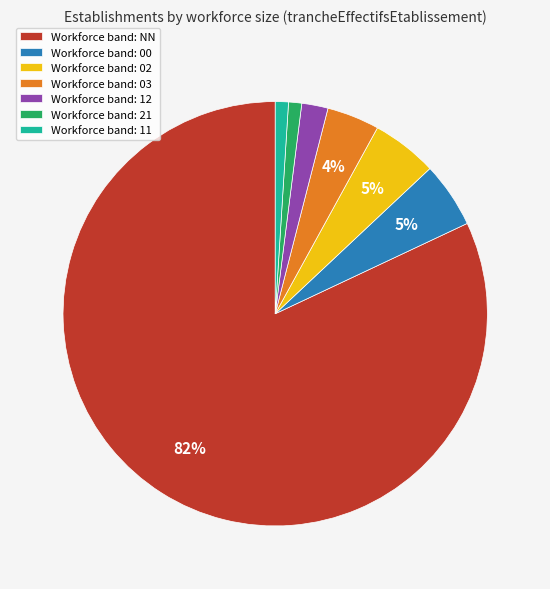

To the nearest percent, what is the average slice percentage?

14%